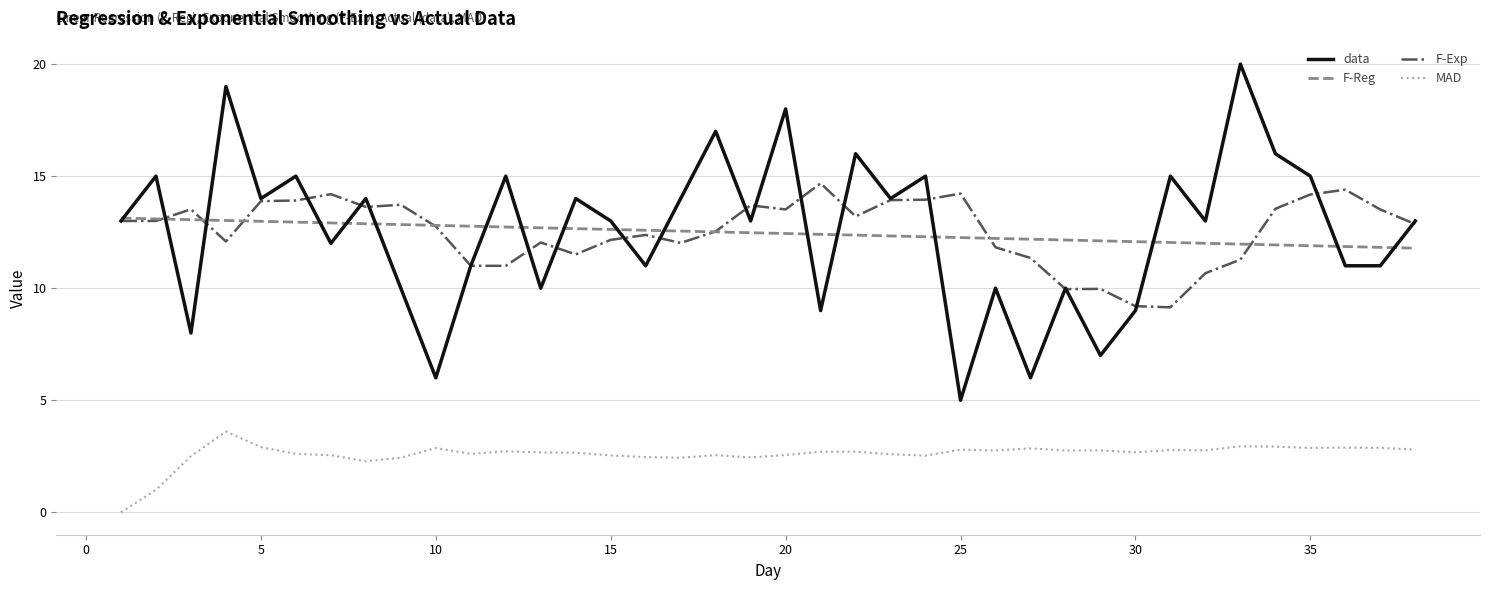

Which series has the widest spread of values?

data